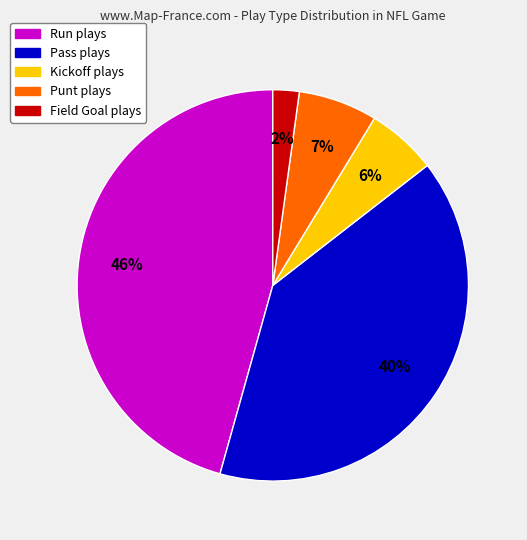

Does any single category account for the majority?

No